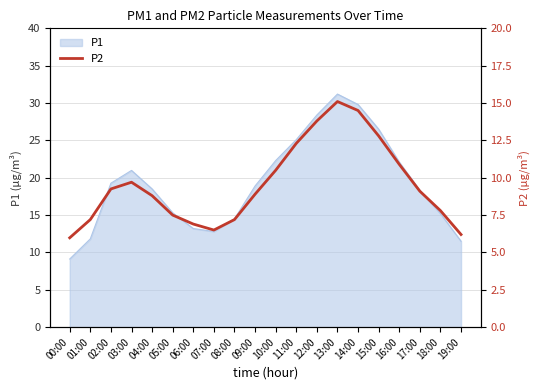

Reading right to left, transcribe all the data shown in this chart.

6.2	7.8	9.1	10.9	12.8	14.5	15.1	13.8	12.3	10.5	8.9	7.2	6.5	6.9	7.5	8.8	9.7	9.2	7.2	6.0